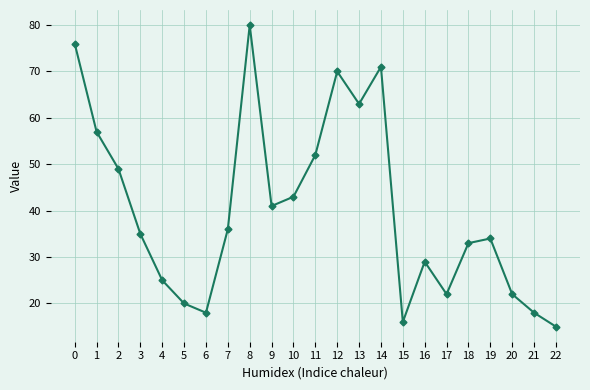

Which label corresponds to the largest value in the chart?

8